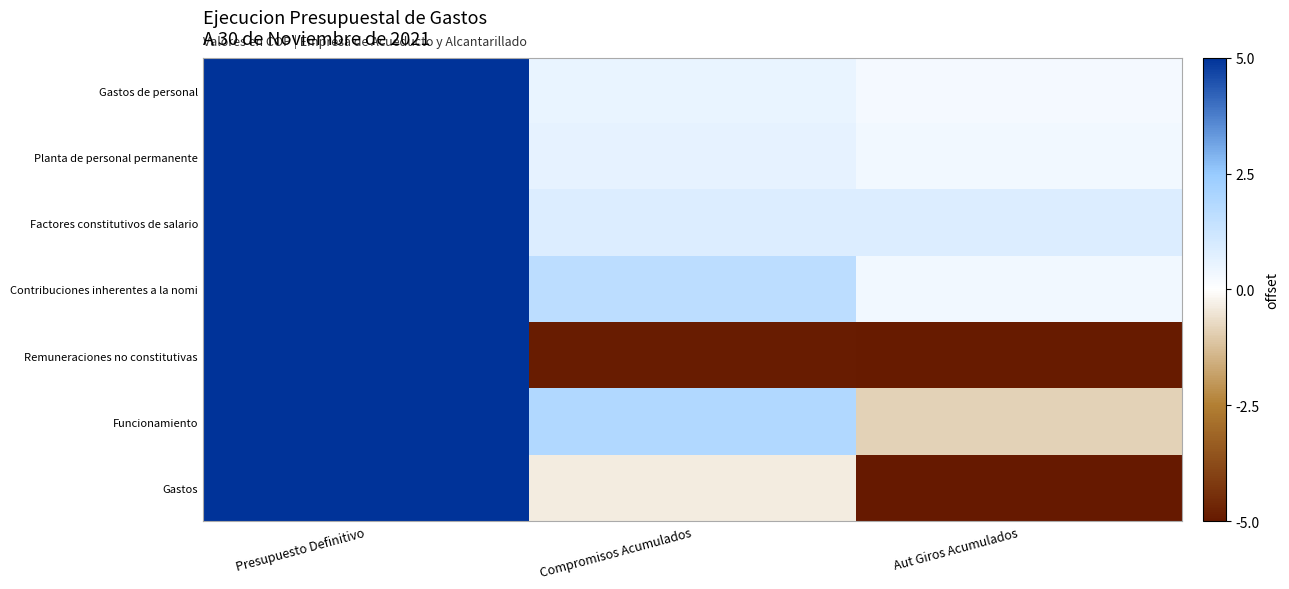

Which series has the largest range (max minus min)?

Gastos